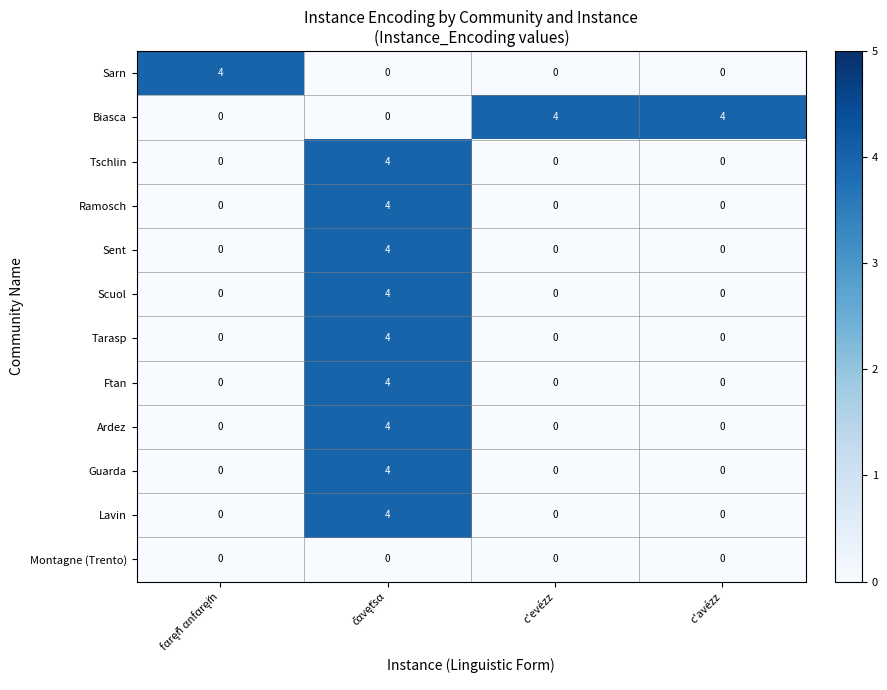

What is the difference between the maximum and second lowest values in the Ardez series?

4